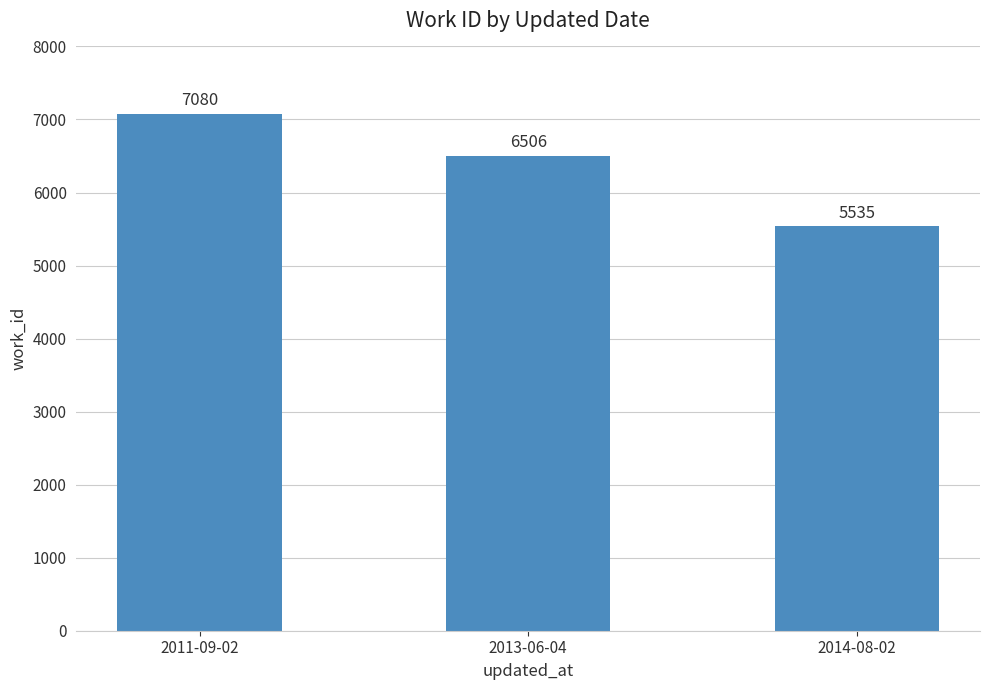

True or false: the data shows 11691 at 2013-06-04.

False